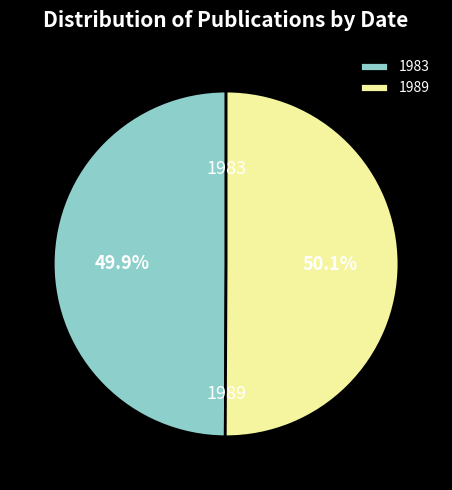

Approximately how many times larger is the value at 1983 compared to 1989?

1.0